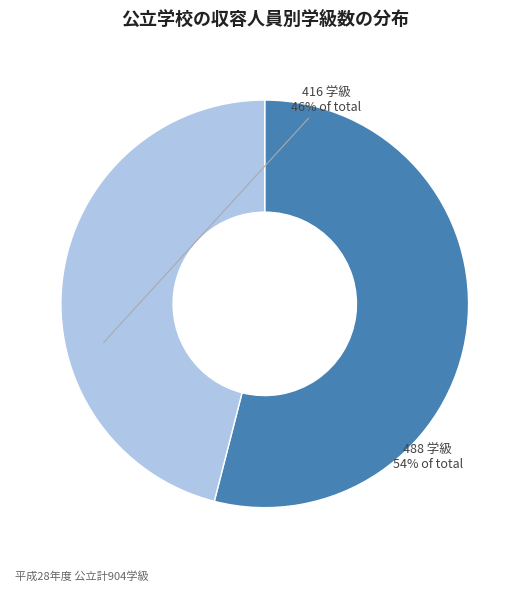

Is there any slice that represents more than half of the pie?

Yes